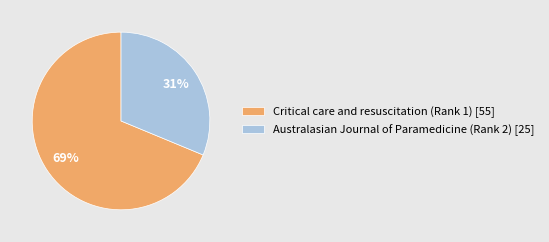

What is the largest slice in the pie chart?

Critical care and resuscitation (Rank 1)